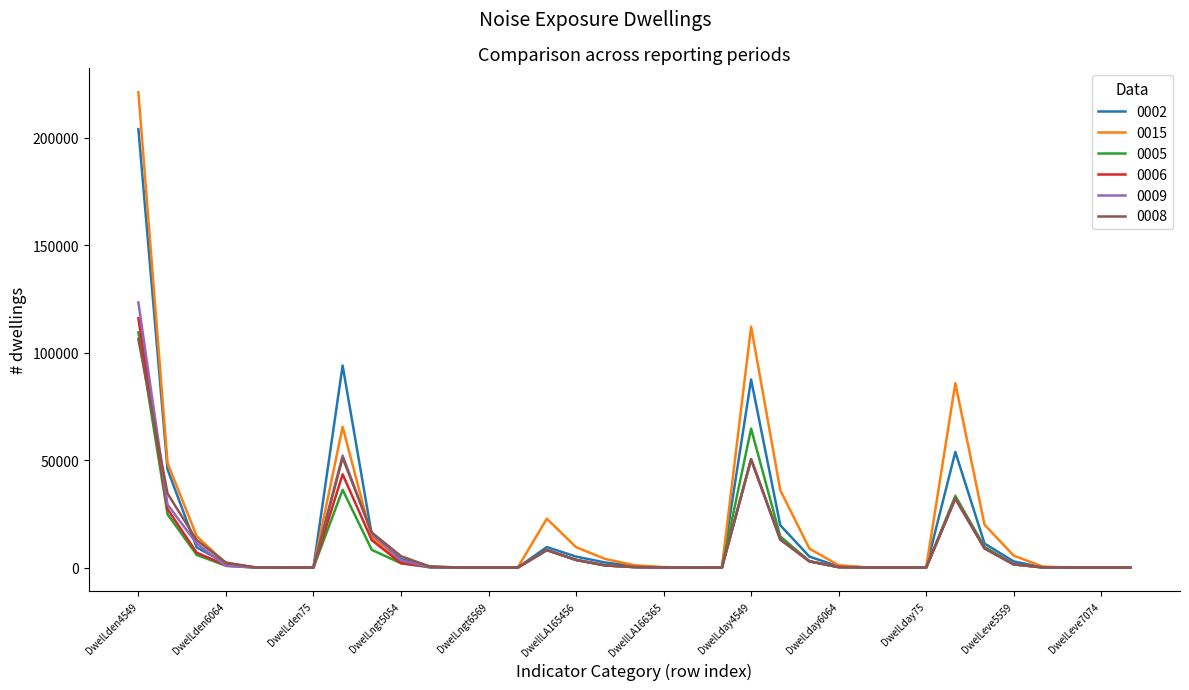

What is the maximum value shown in the chart?

221136